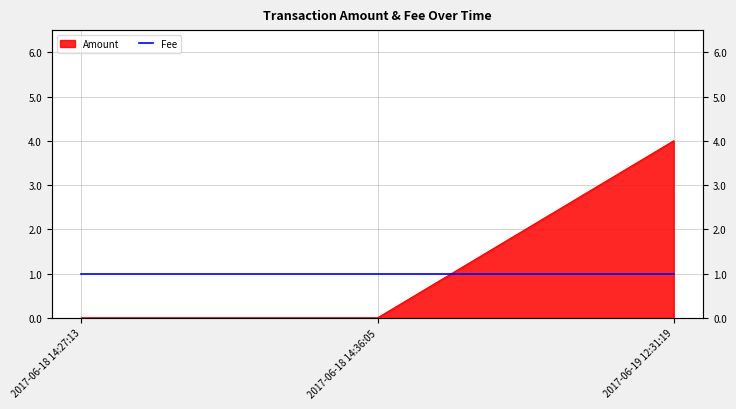

What is the approximate value at 2017-06-19 12:31:19?

4